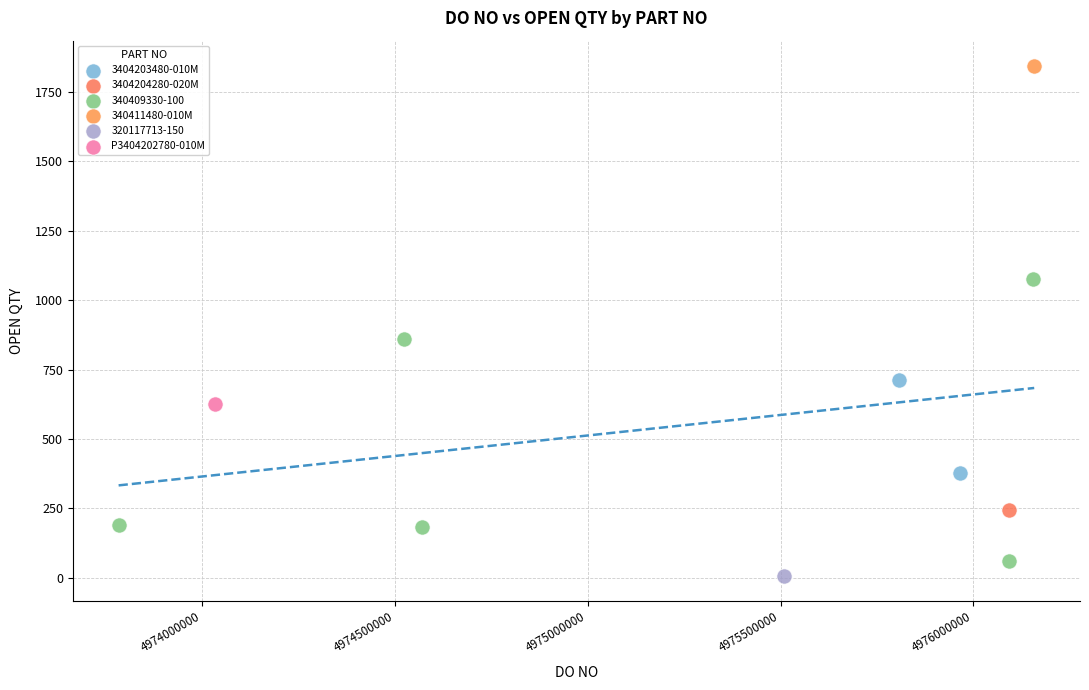

What are all the series names shown in the legend?

3404203480-010M, 3404204280-020M, 340409330-100, 340411480-010M, 320117713-150, P3404202780-010M